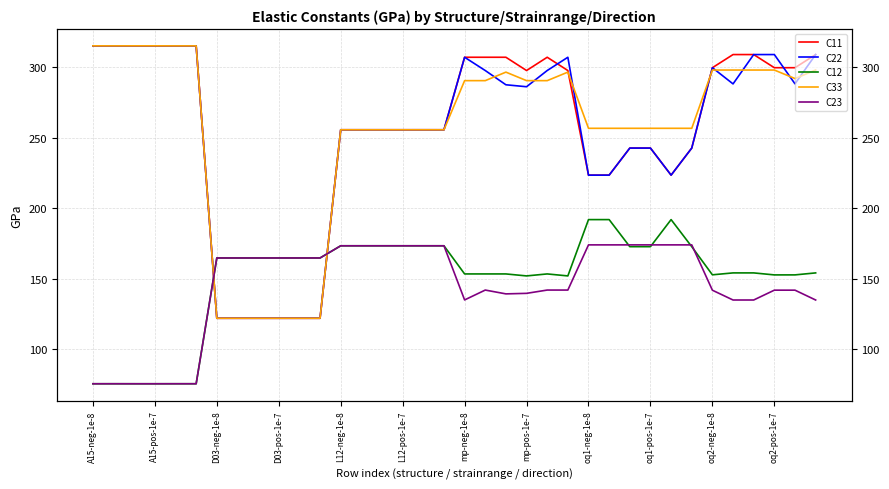

Is the value of C23 at A15-neg-1e-8 greater than the value of C11 at 28?

No